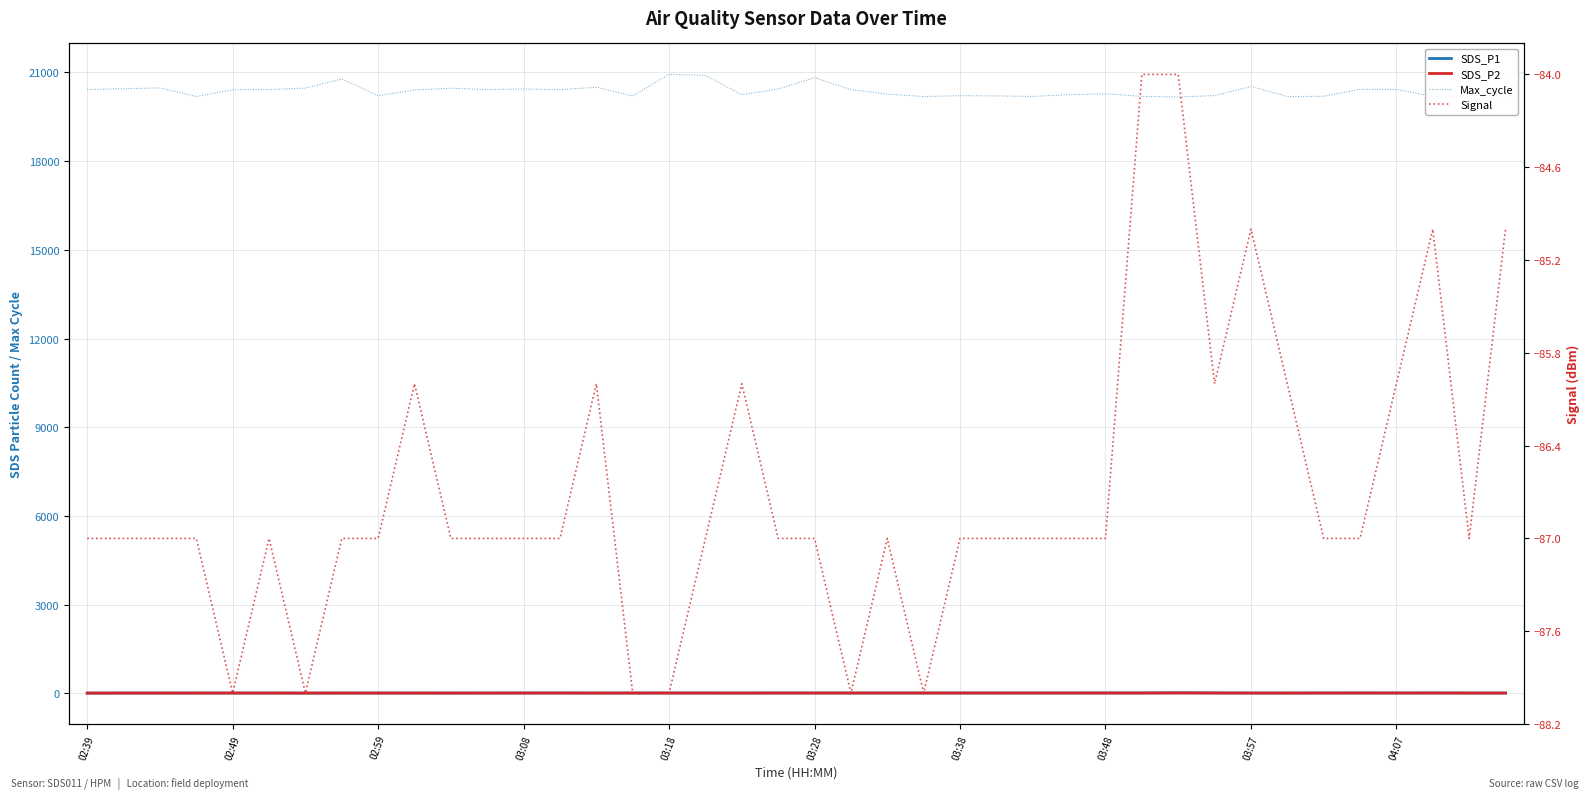

True or false: SDS_P1 and SDS_P2 cross at least once.

False